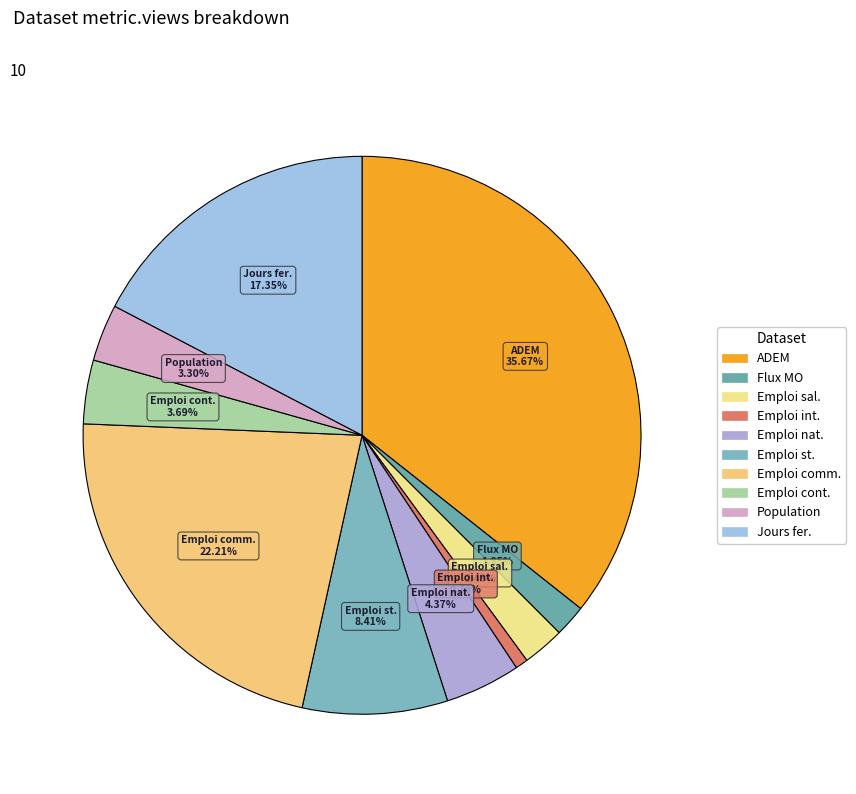

To the nearest percent, what is the average slice percentage?

10%